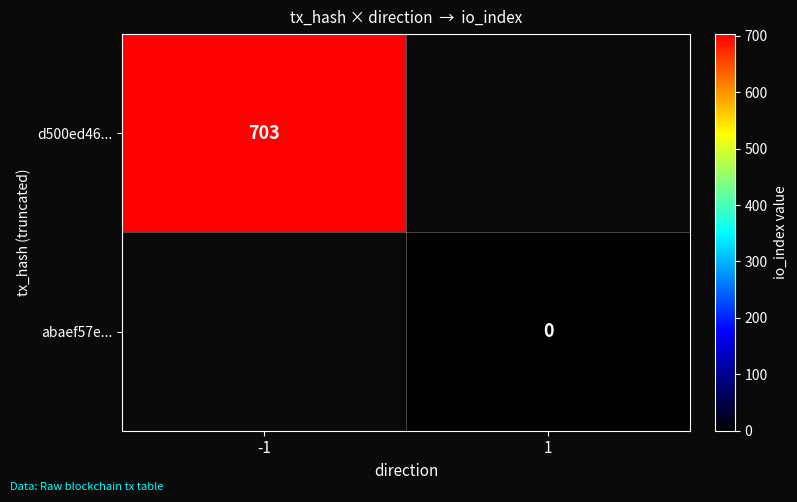

Is it true that d500ed46... equals 438 at -1?

False